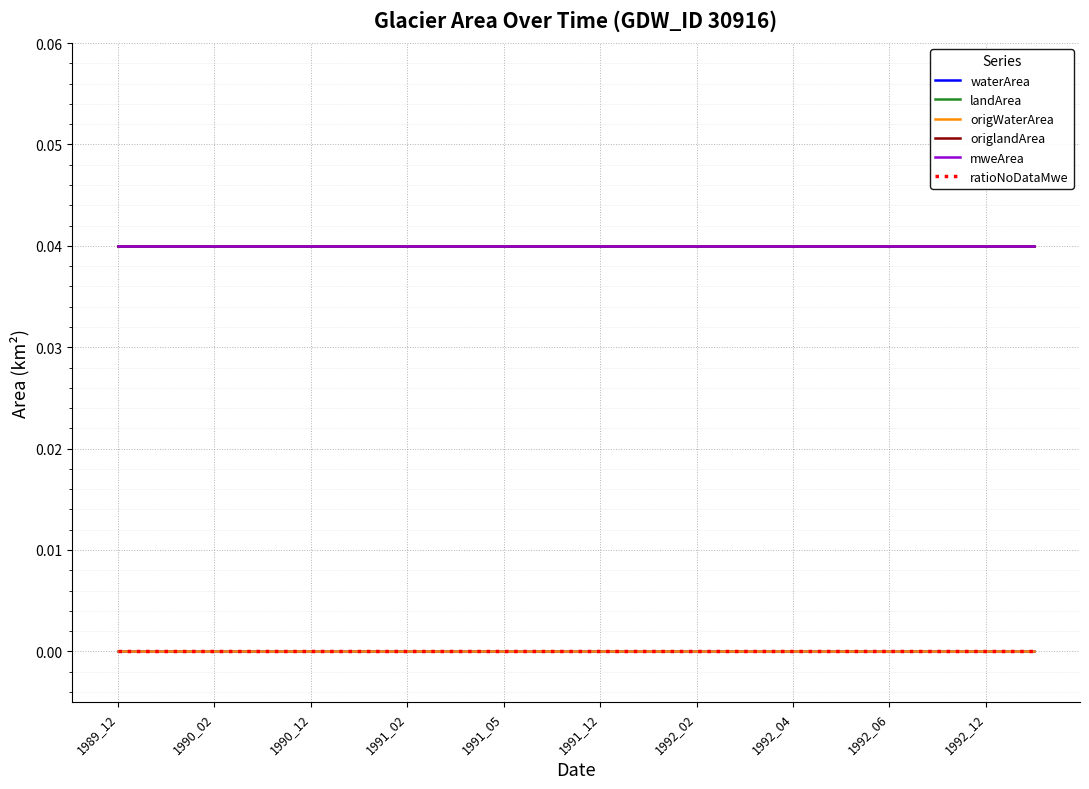

Which category has the lowest value across all series?

1989_12